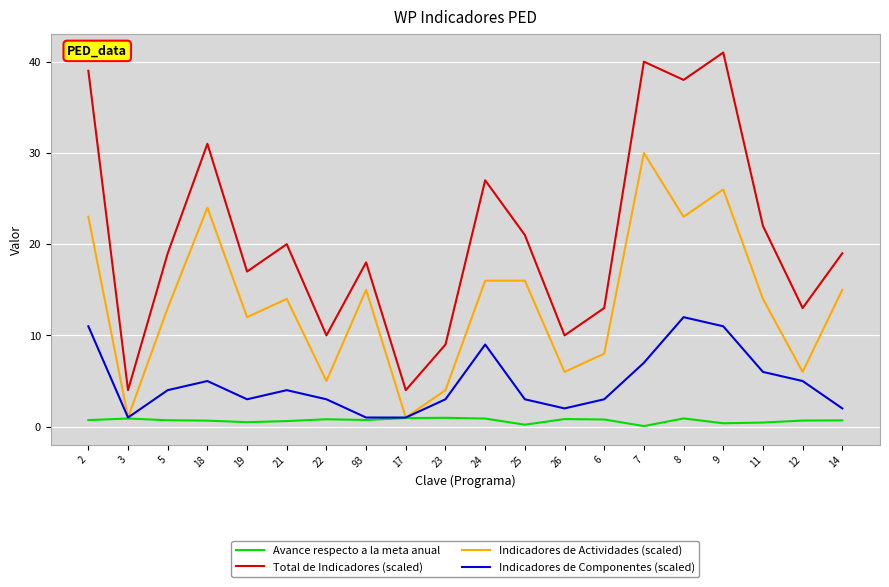

Is the value of Avance respecto a la meta anual at 3 greater than the value of Indicadores de Componentes (scaled) at 11?

No